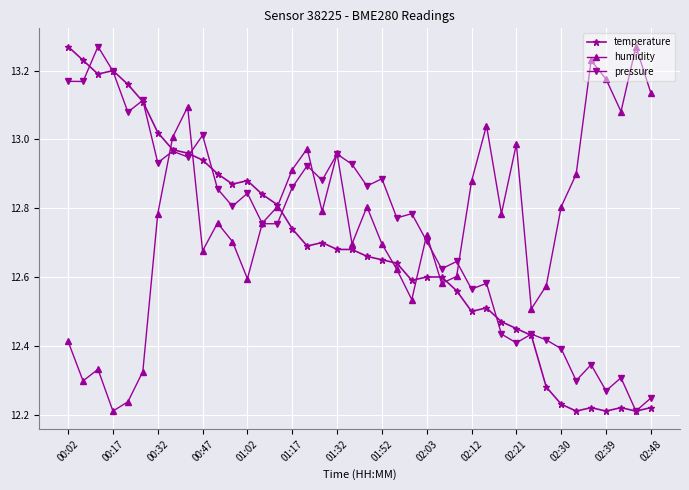

At how many categories does at least one series exceed 12?

40